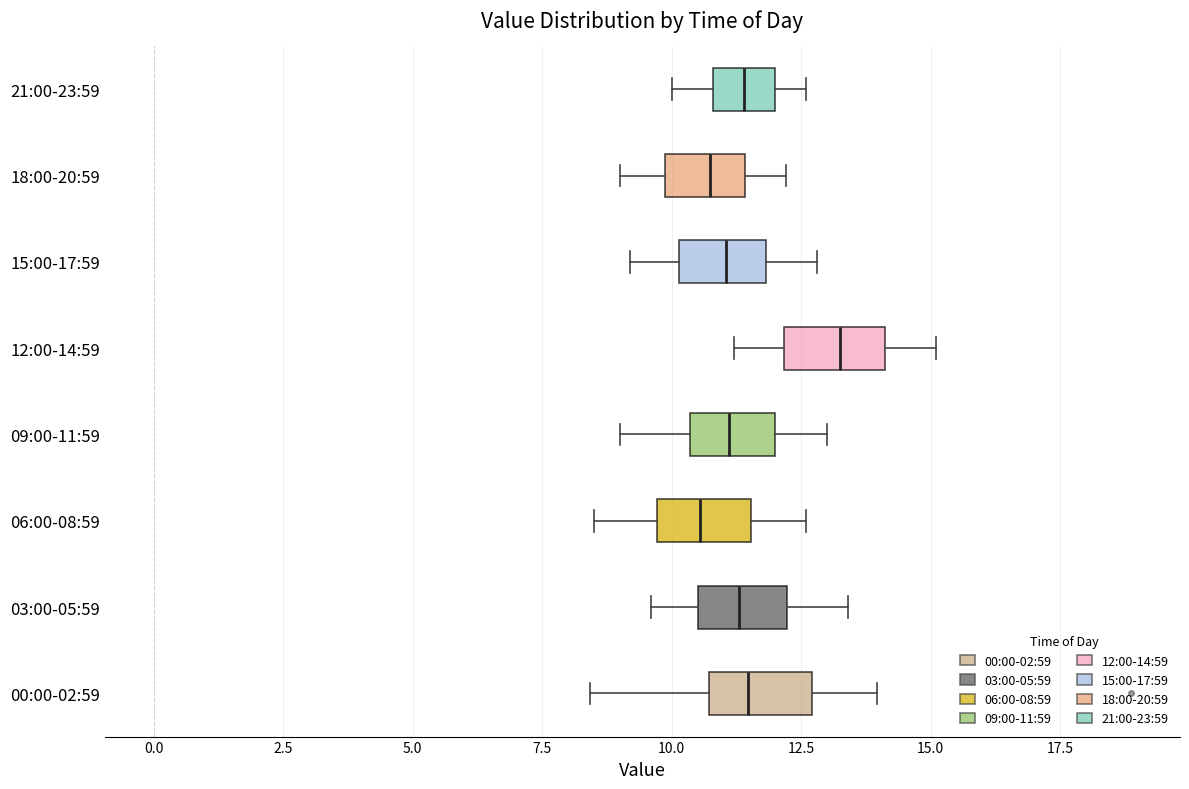

Reading bottom to top, transcribe this box plot: for each box, give where its median line is, the range the box spans, and where its two whiskers end, as read against the x-axis. The values are not printed on the chart, so give them approximately, as read against the axis.

00:00-02:59: median 11.5, box 10.5 to 12.5, whiskers 8.5 to 14.0
03:00-05:59: median 11.5, box 10.5 to 12.0, whiskers 9.5 to 13.5
06:00-08:59: median 10.5, box 9.5 to 11.5, whiskers 8.5 to 12.5
09:00-11:59: median 11.0, box 10.5 to 12.0, whiskers 9.0 to 13.0
12:00-14:59: median 13.5, box 12.0 to 14.0, whiskers 11.0 to 15.0
15:00-17:59: median 11.0, box 10.0 to 12.0, whiskers 9.0 to 13.0
18:00-20:59: median 11.0, box 10.0 to 11.5, whiskers 9.0 to 12.0
21:00-23:59: median 11.5, box 11.0 to 12.0, whiskers 10.0 to 12.5